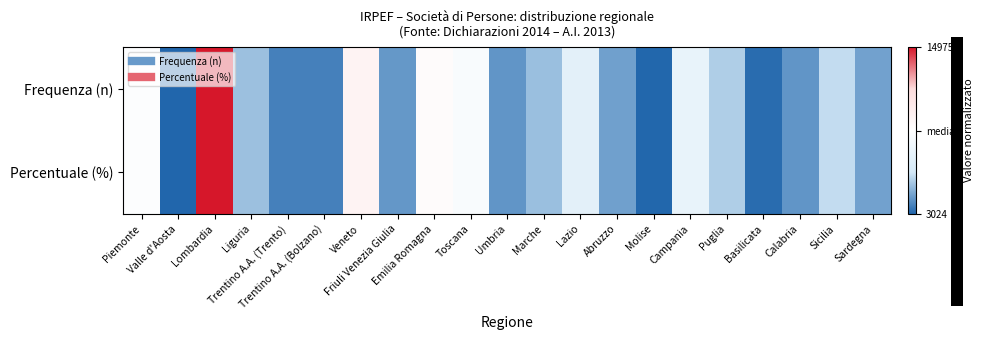

Reading right to left, list all the values displayed in this chart.

Frequenza (n): Sardegna=-0.8	Sicilia=-0.5	Calabria=-0.8	Basilicata=-1.0	Puglia=-0.6	Campania=-0.3	Molise=-1.0	Abruzzo=-0.8	Lazio=-0.3	Marche=-0.7	Umbria=-0.8	Toscana=-0.1	Emilia Romagna=0.1	Friuli Venezia Giulia=-0.8	Veneto=0.2	Trentino A.A. (Bolzano)=-0.9	Trentino A.A. (Trento)=-0.9	Liguria=-0.7	Lombardia=1.0	Valle d'Aosta=-1.0	Piemonte=-0.0
Percentuale (%): Sardegna=-0.8	Sicilia=-0.5	Calabria=-0.8	Basilicata=-1.0	Puglia=-0.6	Campania=-0.3	Molise=-1.0	Abruzzo=-0.8	Lazio=-0.3	Marche=-0.7	Umbria=-0.8	Toscana=-0.1	Emilia Romagna=0.1	Friuli Venezia Giulia=-0.8	Veneto=0.2	Trentino A.A. (Bolzano)=-0.9	Trentino A.A. (Trento)=-0.9	Liguria=-0.7	Lombardia=1.0	Valle d'Aosta=-1.0	Piemonte=-0.0